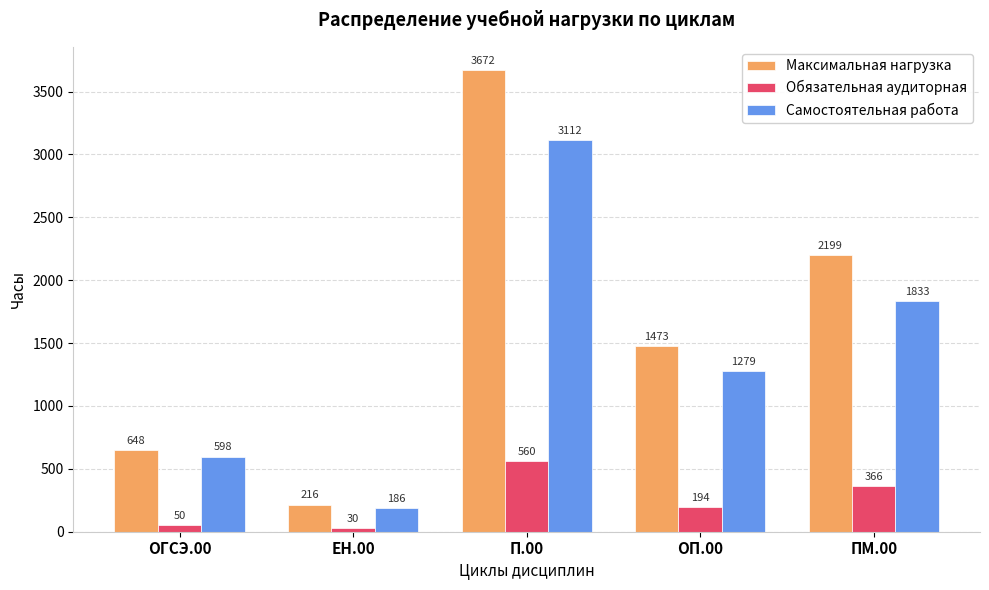

What is the label of the 4th bar from the left?

ОП.00